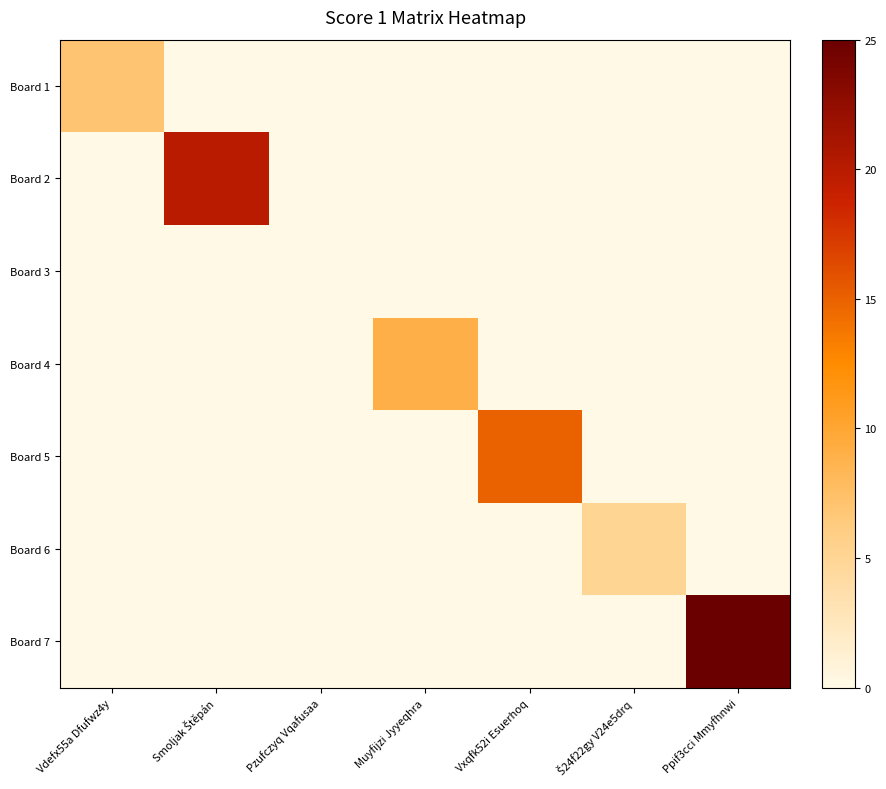

Reading left to right, extract all data points from this chart.

Board 1: Vdefx55a Dfufwz4y=7	Smoljak Štěpán=0	Pzufczyq Vqafusaa=0	Muyfijzi Jyyeqhra=0	Vxqfk52i Esuerhoq=0	Š24f22gy V24e5drq=0	Ppif3cci Mmyfhnwi=0
Board 2: Vdefx55a Dfufwz4y=0	Smoljak Štěpán=20	Pzufczyq Vqafusaa=0	Muyfijzi Jyyeqhra=0	Vxqfk52i Esuerhoq=0	Š24f22gy V24e5drq=0	Ppif3cci Mmyfhnwi=0
Board 3: Vdefx55a Dfufwz4y=0	Smoljak Štěpán=0	Pzufczyq Vqafusaa=0	Muyfijzi Jyyeqhra=0	Vxqfk52i Esuerhoq=0	Š24f22gy V24e5drq=0	Ppif3cci Mmyfhnwi=0
Board 4: Vdefx55a Dfufwz4y=0	Smoljak Štěpán=0	Pzufczyq Vqafusaa=0	Muyfijzi Jyyeqhra=9	Vxqfk52i Esuerhoq=0	Š24f22gy V24e5drq=0	Ppif3cci Mmyfhnwi=0
Board 5: Vdefx55a Dfufwz4y=0	Smoljak Štěpán=0	Pzufczyq Vqafusaa=0	Muyfijzi Jyyeqhra=0	Vxqfk52i Esuerhoq=15	Š24f22gy V24e5drq=0	Ppif3cci Mmyfhnwi=0
Board 6: Vdefx55a Dfufwz4y=0	Smoljak Štěpán=0	Pzufczyq Vqafusaa=0	Muyfijzi Jyyeqhra=0	Vxqfk52i Esuerhoq=0	Š24f22gy V24e5drq=5	Ppif3cci Mmyfhnwi=0
Board 7: Vdefx55a Dfufwz4y=0	Smoljak Štěpán=0	Pzufczyq Vqafusaa=0	Muyfijzi Jyyeqhra=0	Vxqfk52i Esuerhoq=0	Š24f22gy V24e5drq=0	Ppif3cci Mmyfhnwi=25